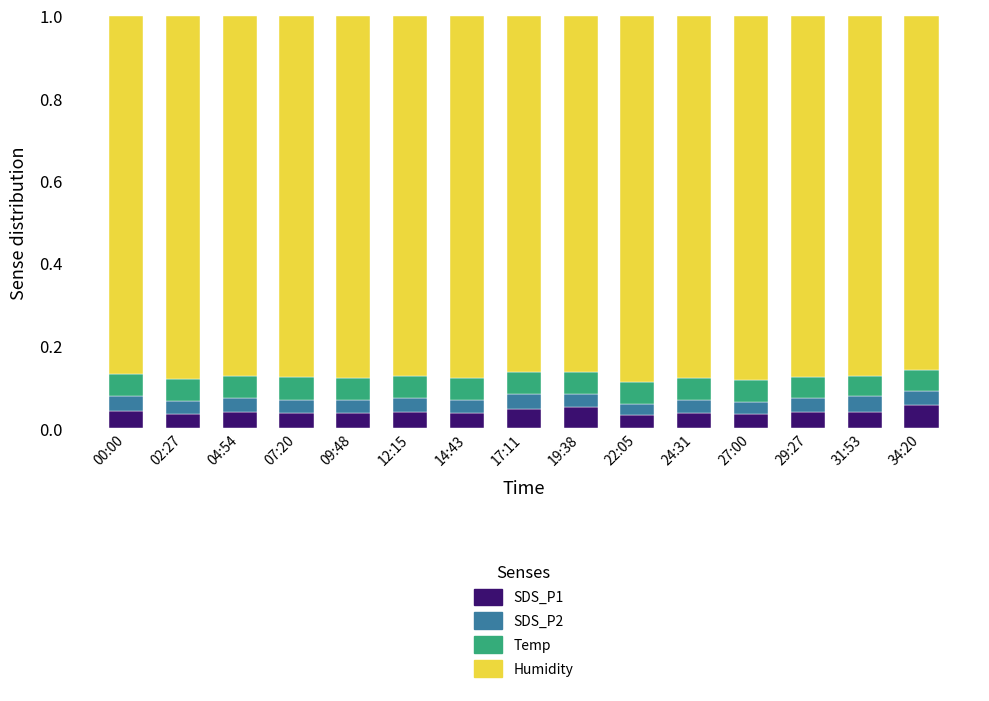

What is the total value across all series at 09:48?

1.0